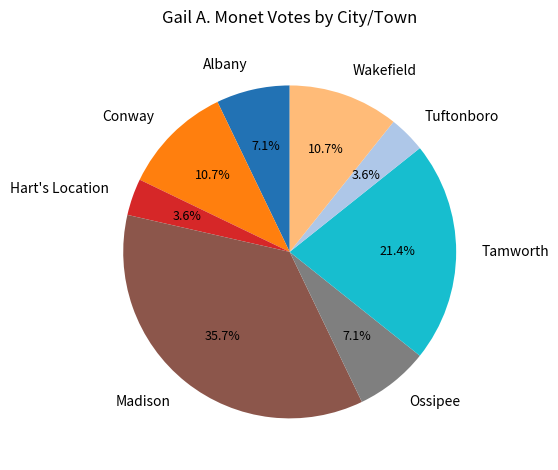

What percentage is NOT represented by Tamworth?

78.6%